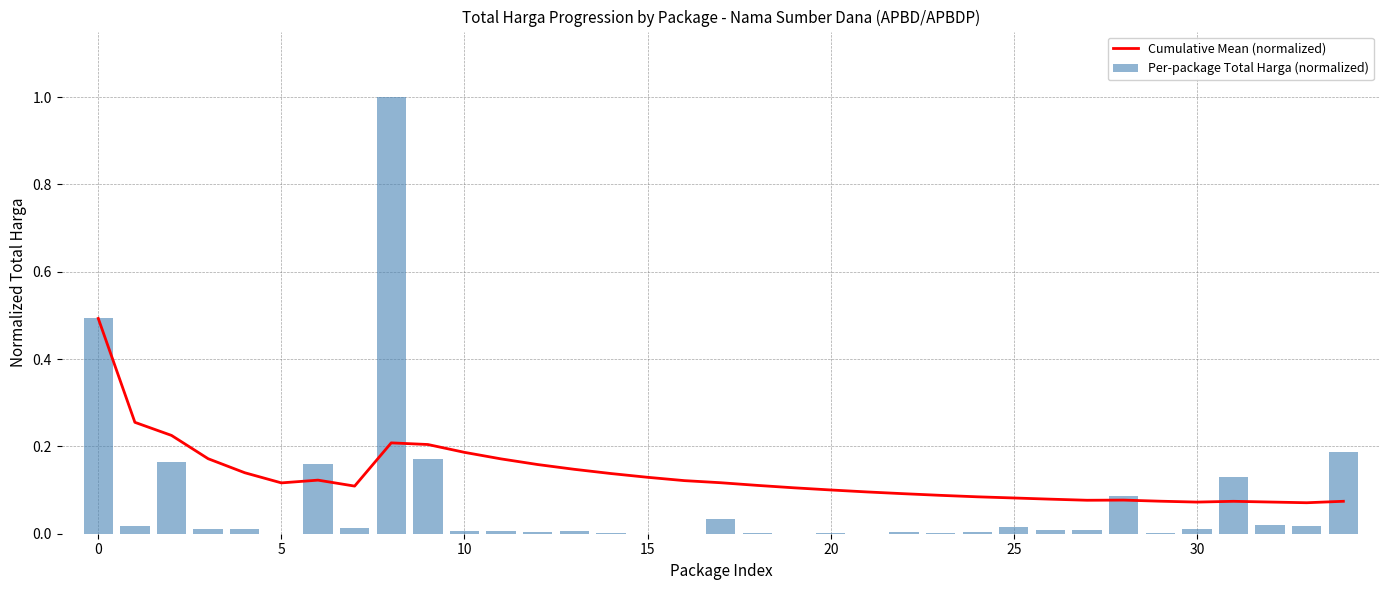

The Cumulative Mean (normalized) series shows 0.1 at 32. True or false?

True